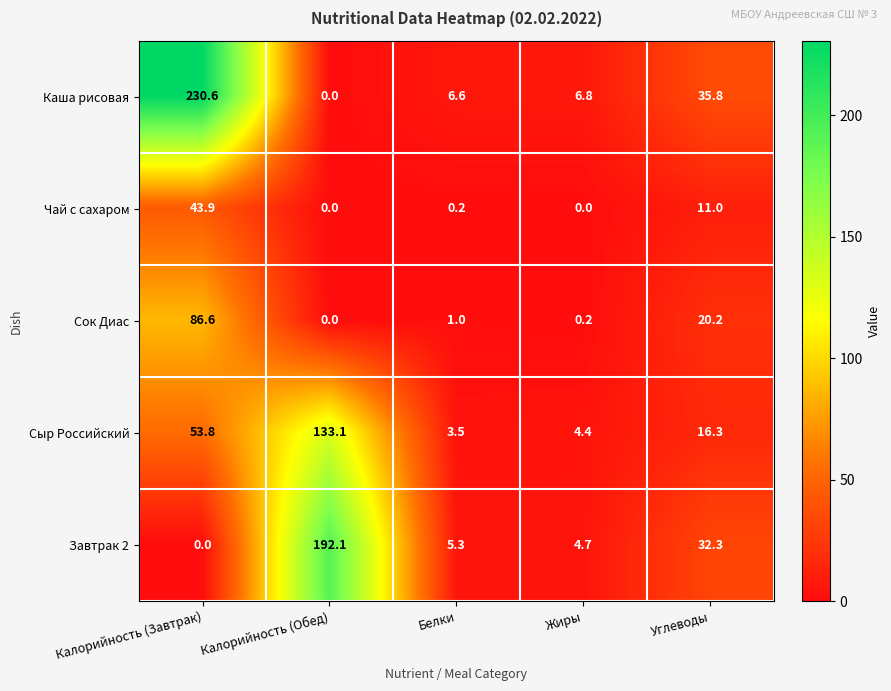

Which series has the largest total across all categories?

Каша рисовая